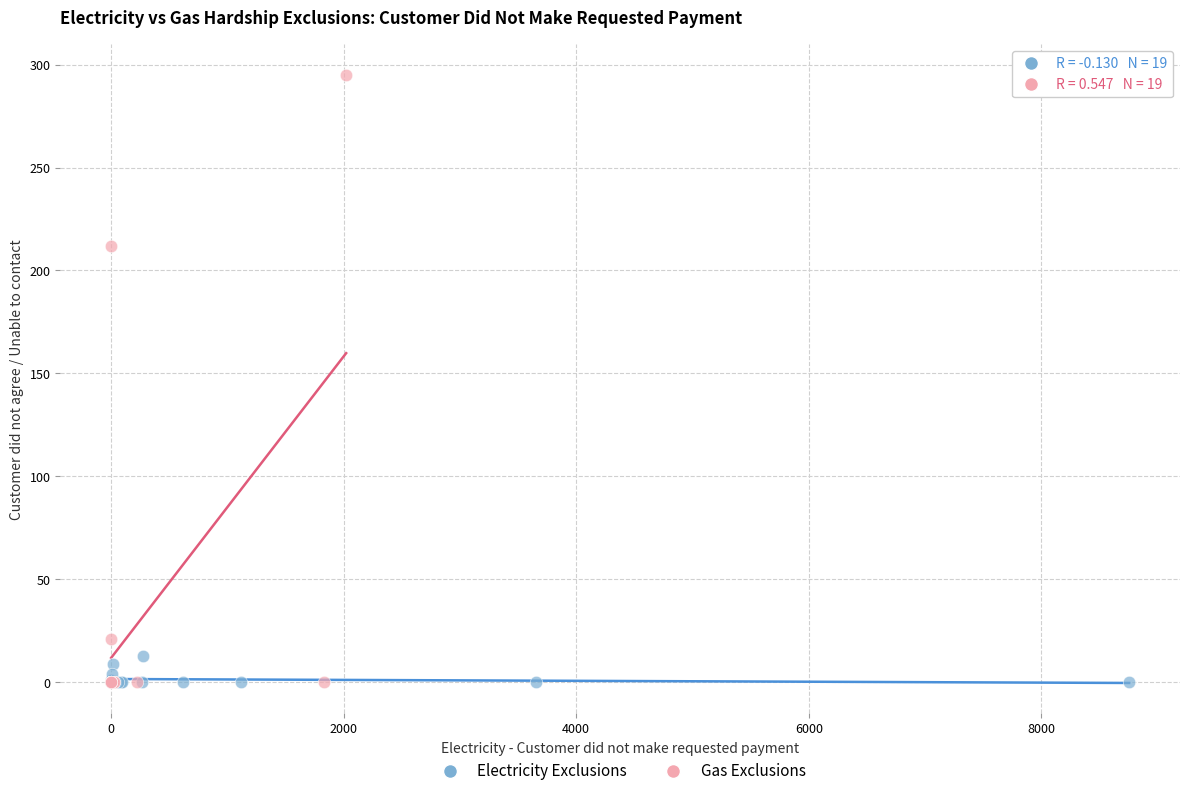

Which series contains the highest Y value?

Gas Exclusions